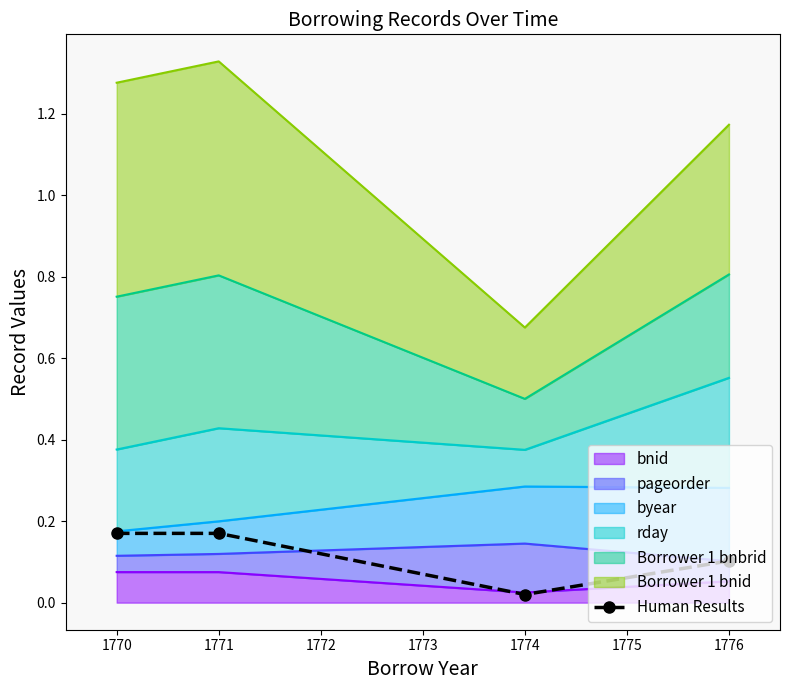

How many points are lower than both their immediate neighbors (excluding endpoints)?

1